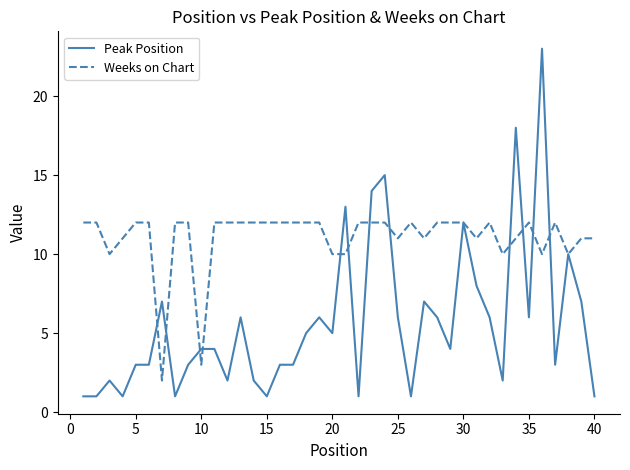

List the series in order of their overall mean, lowest first.

Peak Position, Weeks on Chart